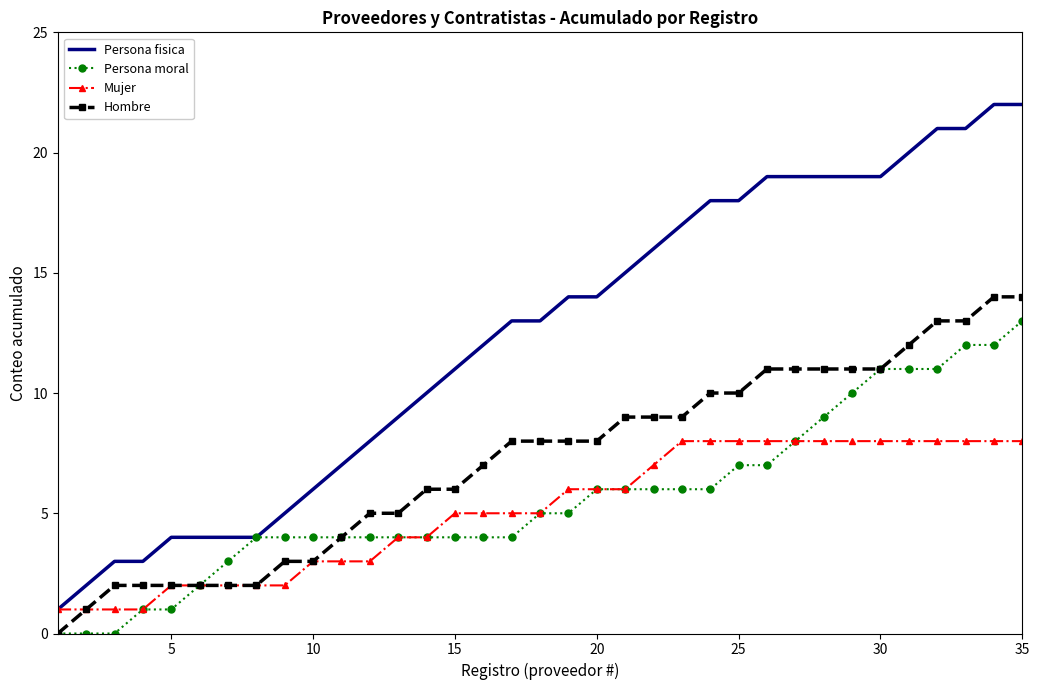

Which series has the largest total across all categories?

Persona fisica